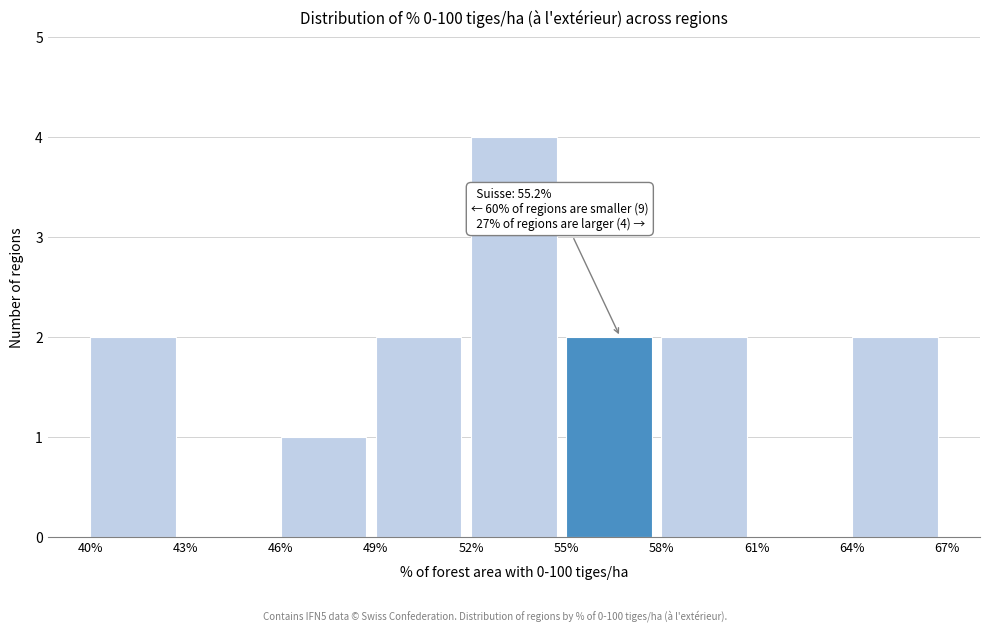

Reading left to right, transcribe all the data shown in this chart.

40%=2	43%=0	46%=1	49%=2	52%=4	55%=2	58%=2	61%=0	64%=2